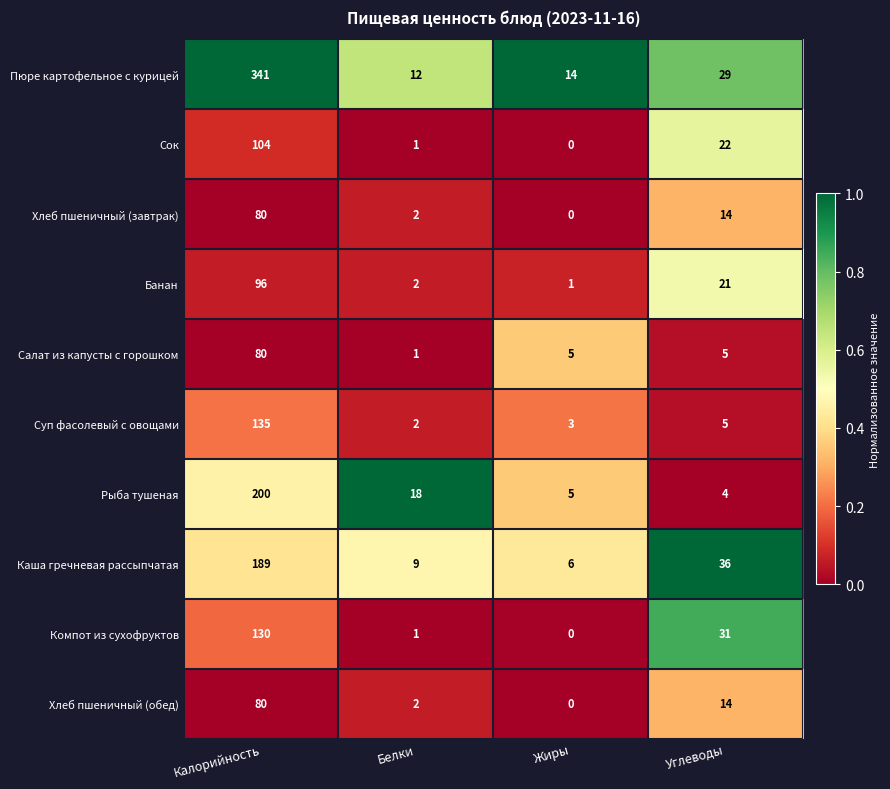

What is the total value across all series at Калорийность?

1435